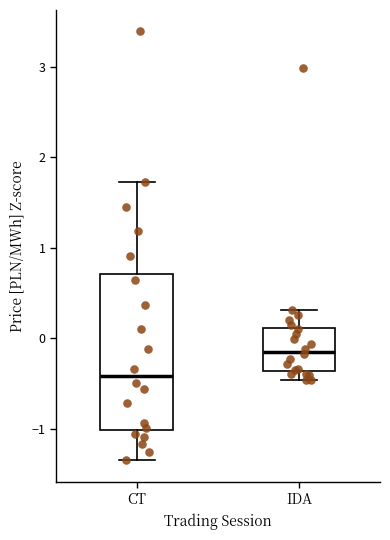

Where does the median line of the box for IDA sit on the y-axis? The values are not printed on the chart, so give them approximately, as read against the axis.

-0.1